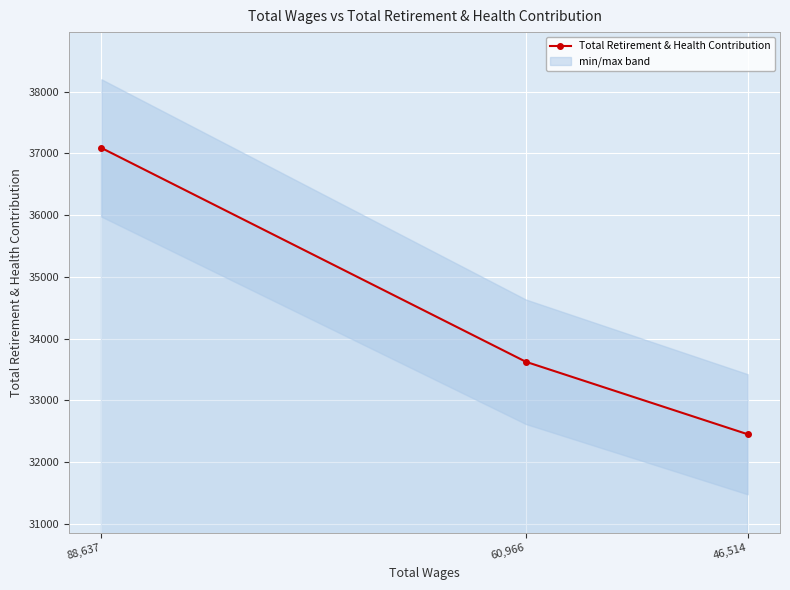

The value at 88,637 is 37089. True or false?

True